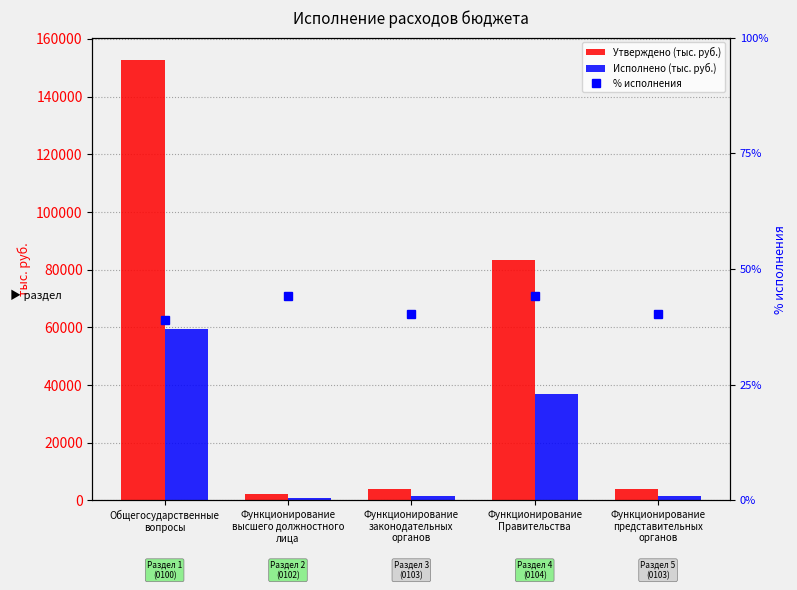

Reading right to left, transcribe all the data shown in this chart.

Утверждено (тыс. руб.): 3806.0	83352.7	3806.0	2179.4	152840.4
Исполнено (тыс. руб.): 1531.3	36884.0	1531.3	962.4	59522.2
% исполнения: 40.2	44.2	40.2	44.2	38.9